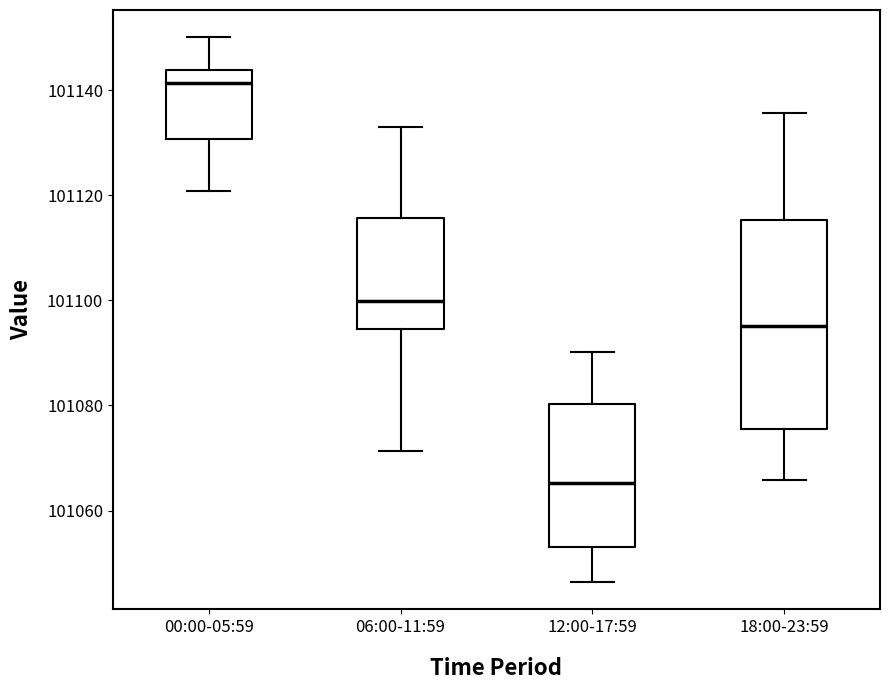

Reading left to right, read every box against the y-axis: the position of its median line, the range the box covers, and the ends of its whiskers. The values are not printed on the chart, so give them approximately, as read against the axis.

00:00-05:59: median 101142, box 101130 to 101144, whiskers 101120 to 101150
06:00-11:59: median 101100, box 101094 to 101116, whiskers 101072 to 101134
12:00-17:59: median 101066, box 101054 to 101080, whiskers 101046 to 101090
18:00-23:59: median 101096, box 101076 to 101116, whiskers 101066 to 101136